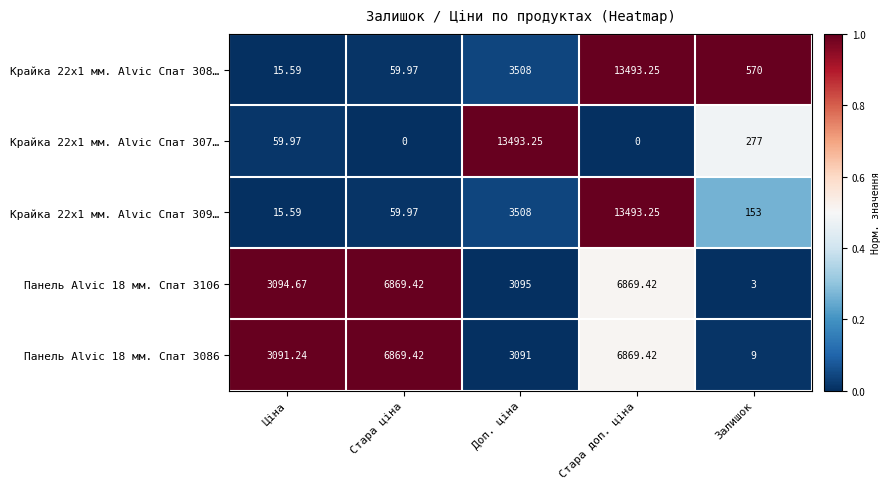

At which label does Крайка 22x1 мм. Alvic Спат 308… reach its minimum?

Ціна